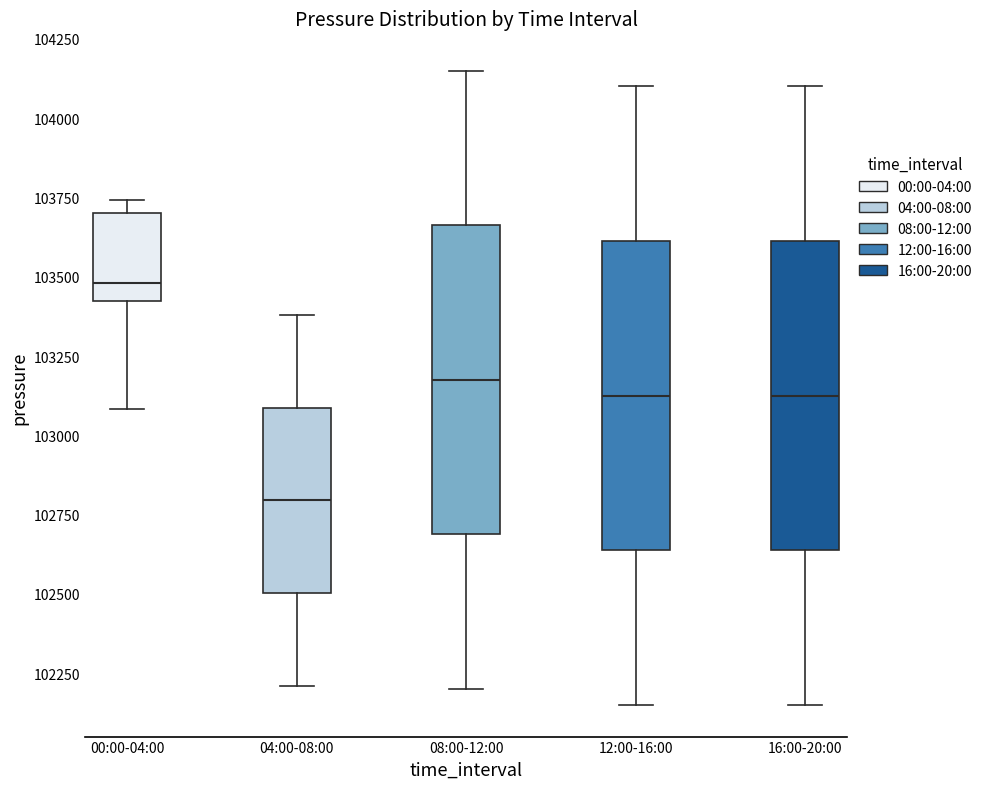

Reading left to right, read every box against the y-axis: the position of its median line, the range the box covers, and the ends of its whiskers. The values are not printed on the chart, so give them approximately, as read against the axis.

00:00-04:00: median 103500, box 103400 to 103700, whiskers 103100 to 103750
04:00-08:00: median 102800, box 102500 to 103100, whiskers 102200 to 103400
08:00-12:00: median 103200, box 102700 to 103650, whiskers 102200 to 104150
12:00-16:00: median 103150, box 102650 to 103600, whiskers 102150 to 104100
16:00-20:00: median 103150, box 102650 to 103600, whiskers 102150 to 104100